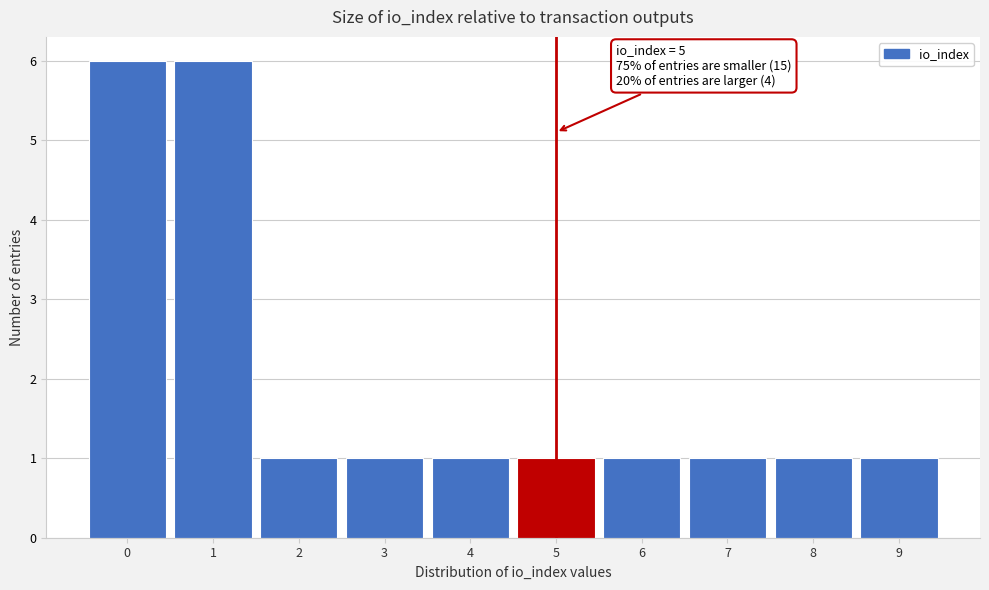

Reading left to right, what are all the values shown in this chart?

6	6	1	1	1	1	1	1	1	1